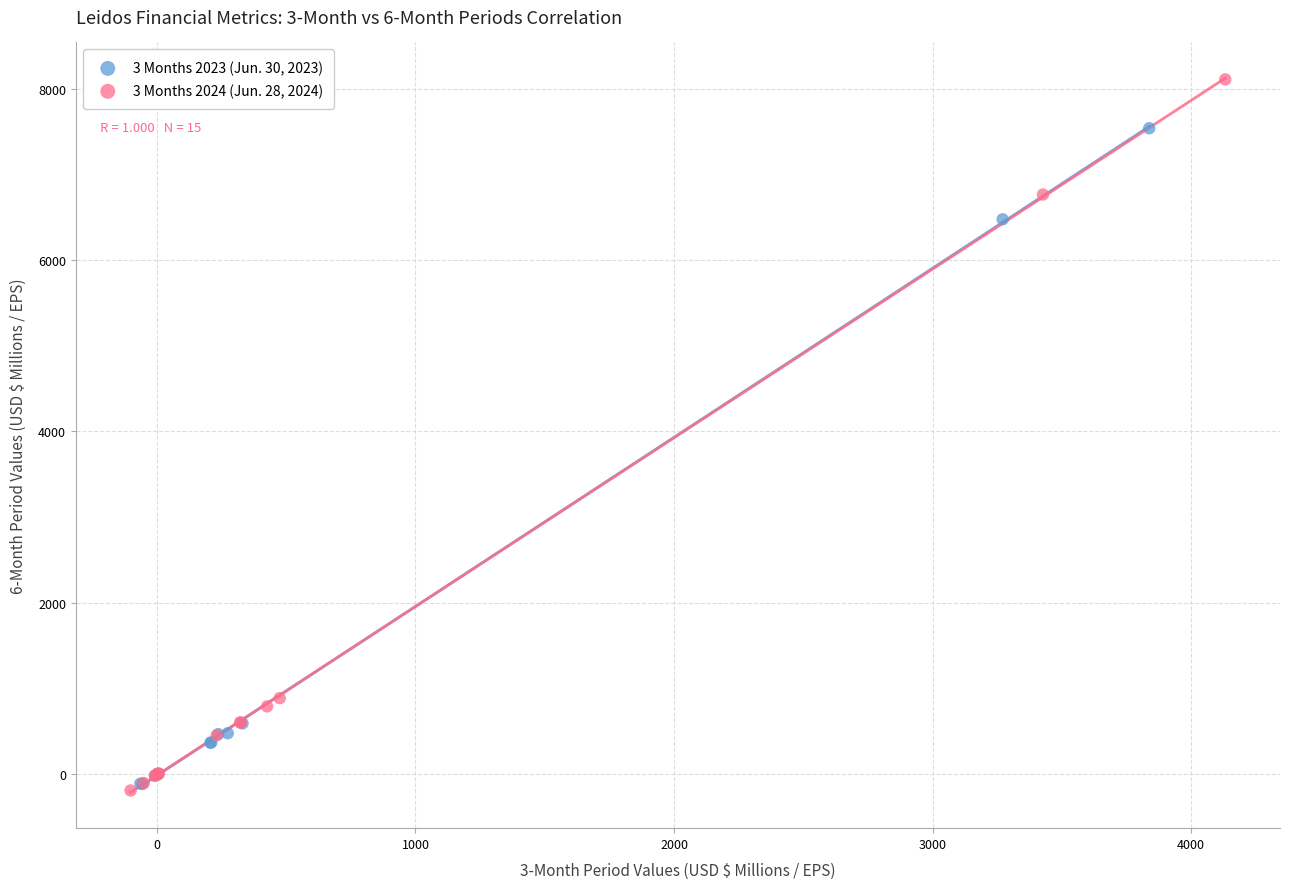

Which series contains the highest Y value?

3 Months 2024 (Jun. 28, 2024)